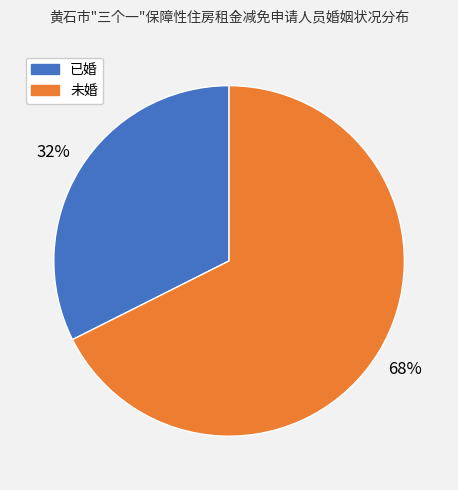

To the nearest percent, what is the average slice percentage?

50%